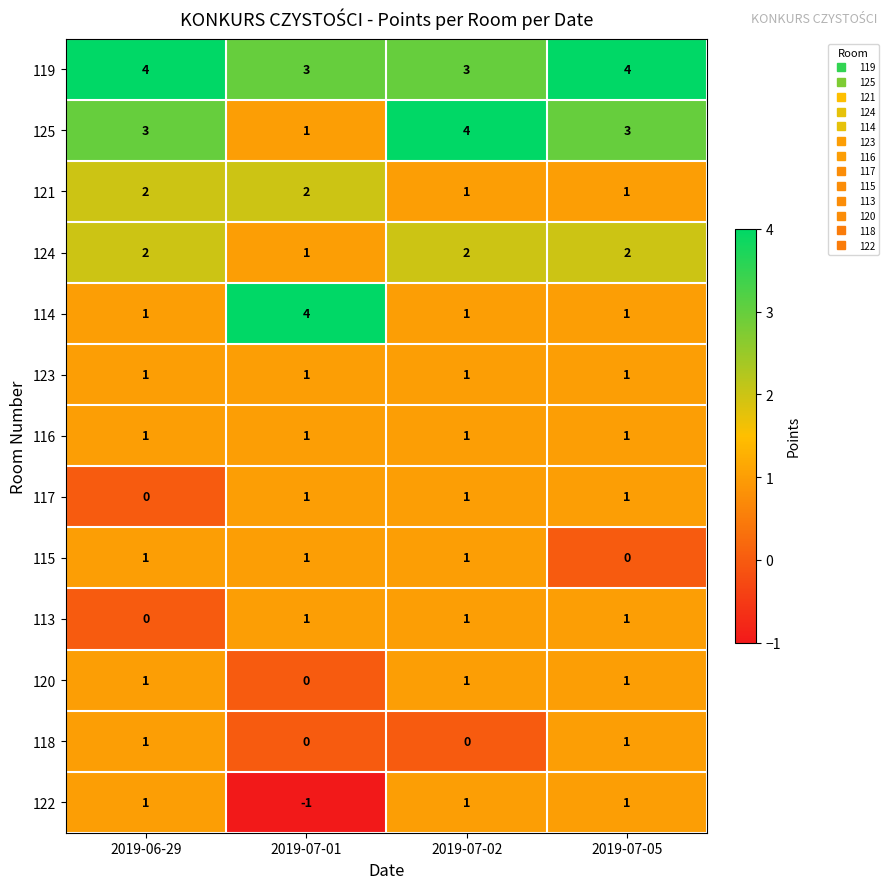

The 125 series shows 3 at 2019-06-29. True or false?

True